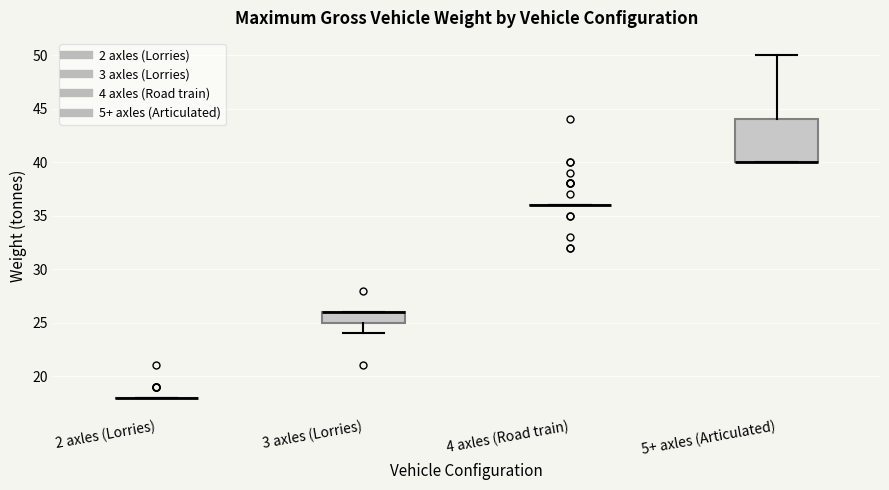

Comparing the boxes themselves (not the whiskers), which one is the tallest?

5+ axles (Articulated)